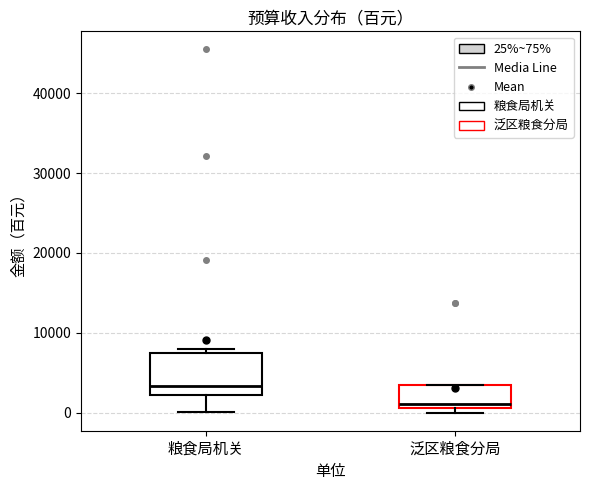

Reading left to right, read every box against the y-axis: the position of its median line, the range the box covers, and the ends of its whiskers. The values are not printed on the chart, so give them approximately, as read against the axis.

粮食局机关: median 3000, box 2000 to 8000, whiskers 0 to 8000 (just above the box's upper edge)
泛区粮食分局: median 1000 (just above the box's lower edge), box 1000 to 3000, whiskers 0 to 3000